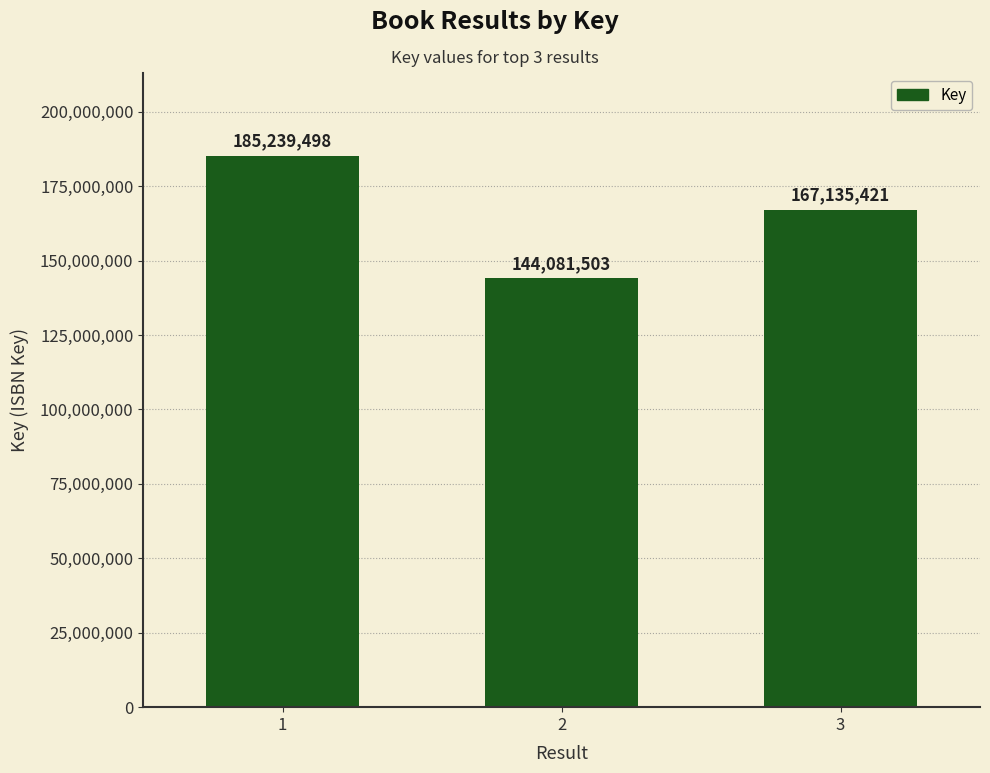

Rank the categories by value from highest to lowest.

1, 3, 2